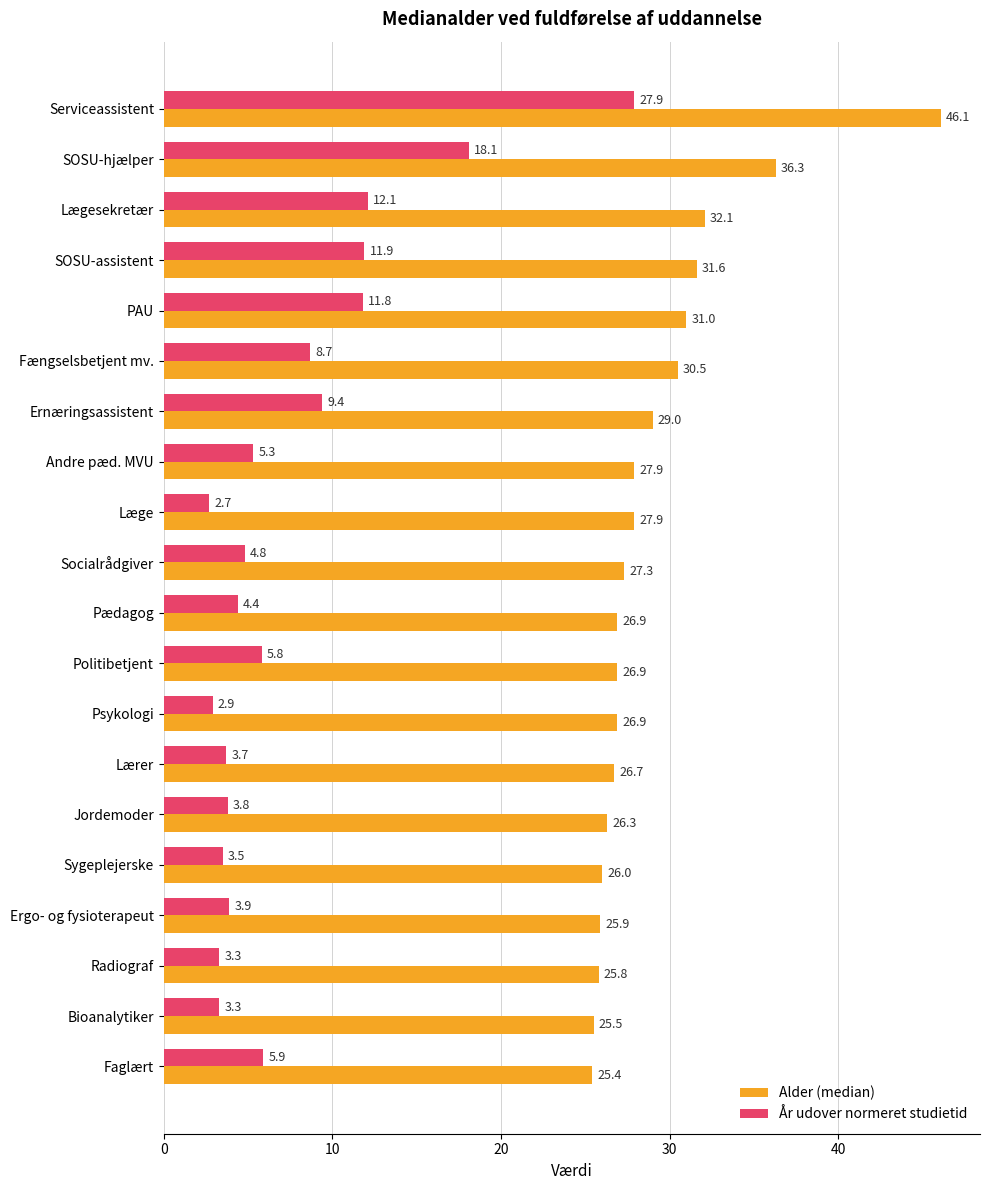

Which series has the largest range (max minus min)?

År udover normeret studietid